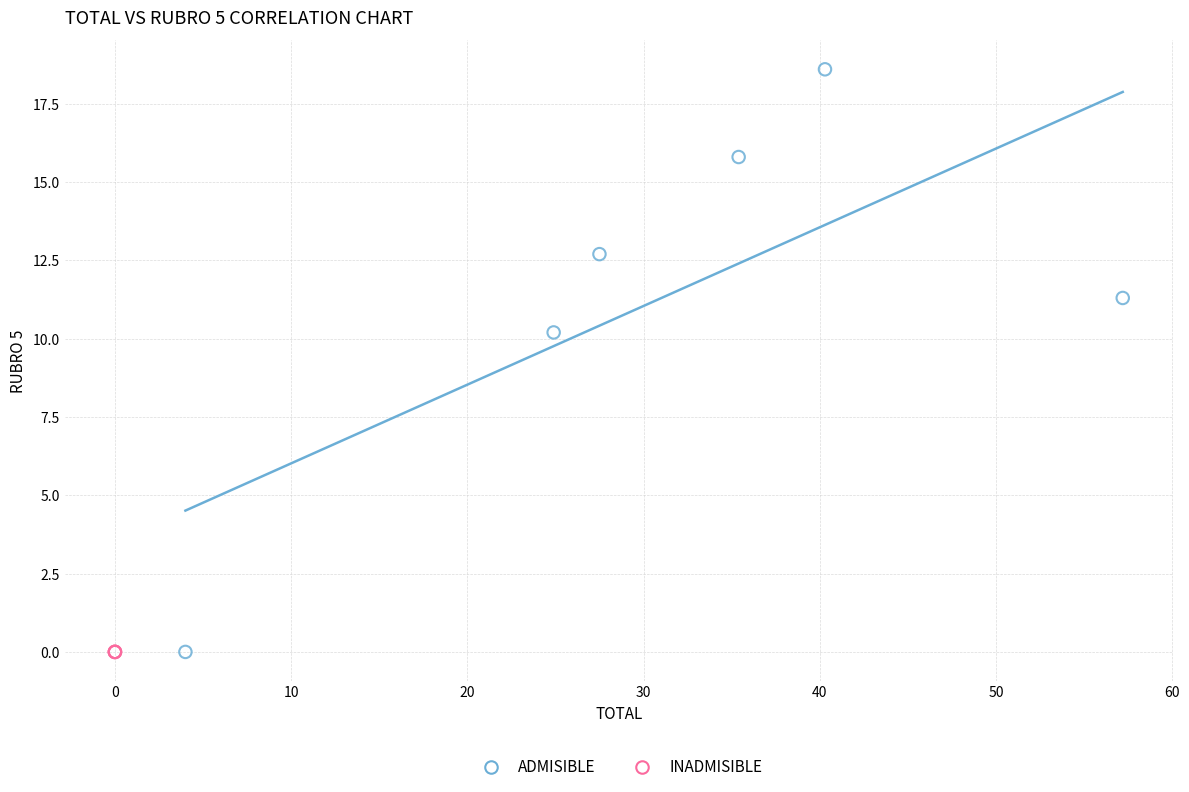

Which series reaches the maximum Y coordinate?

ADMISIBLE